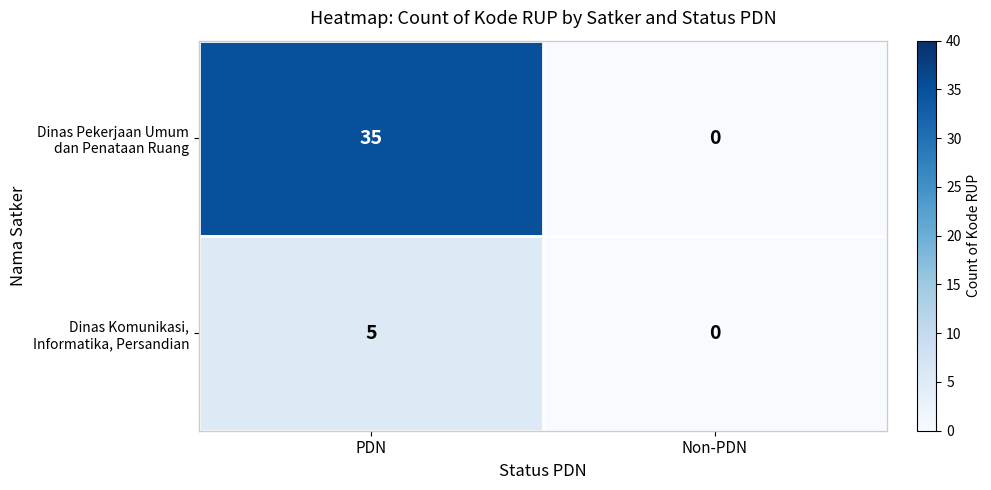

What is the maximum value shown in the chart?

35